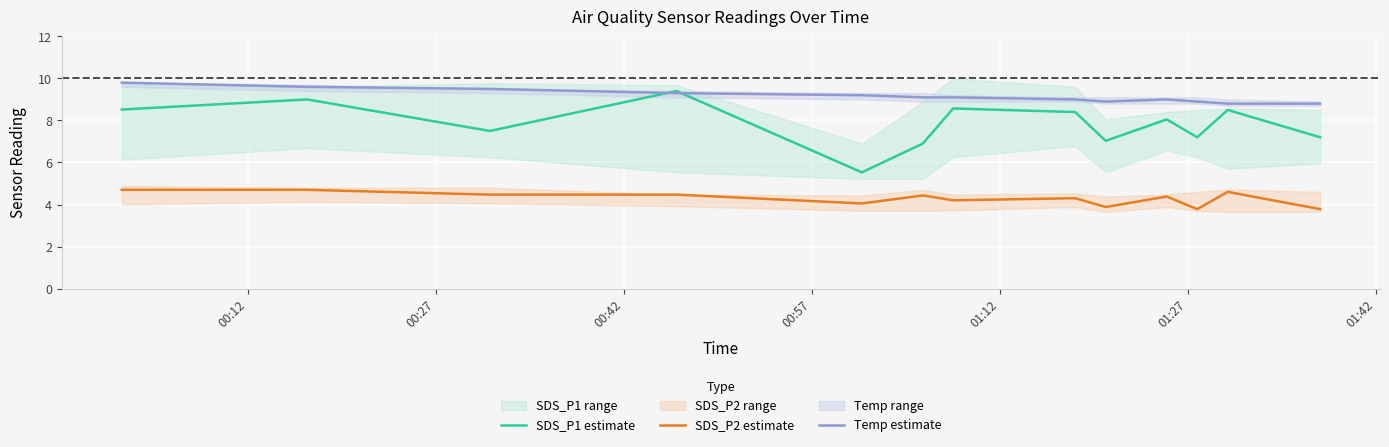

What is the lowest value of the SDS_P2 estimate series?

3.8